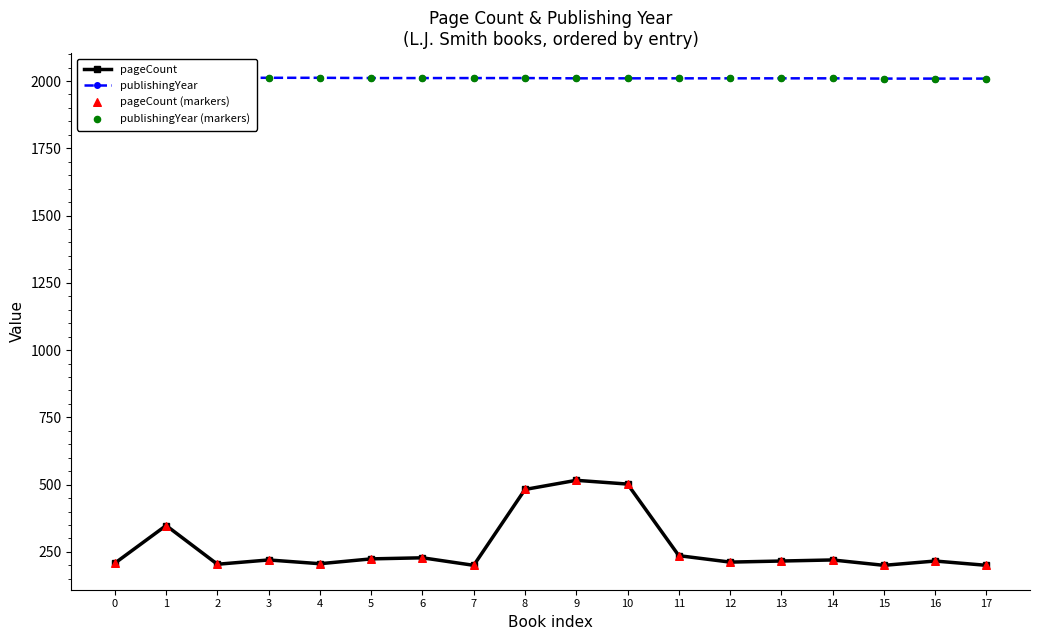

Which series contains the highest Y value?

publishingYear